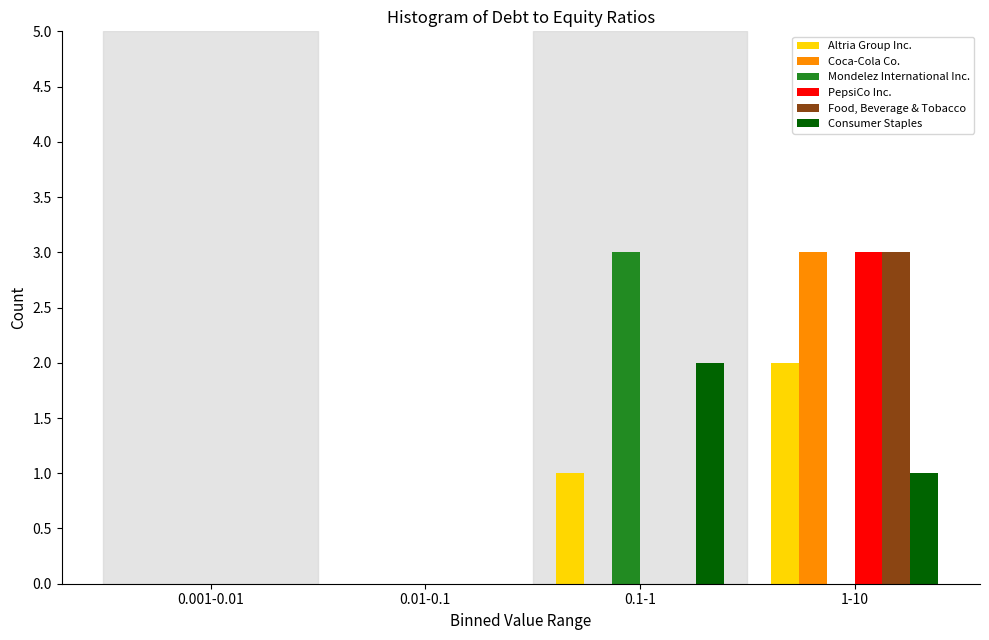

Reading left to right, extract all data points from this chart.

Altria Group Inc.: 0.001-0.01=0	0.01-0.1=0	0.1-1=1	1-10=2
Coca-Cola Co.: 0.001-0.01=0	0.01-0.1=0	0.1-1=0	1-10=3
Mondelez International Inc.: 0.001-0.01=0	0.01-0.1=0	0.1-1=3	1-10=0
PepsiCo Inc.: 0.001-0.01=0	0.01-0.1=0	0.1-1=0	1-10=3
Food, Beverage & Tobacco: 0.001-0.01=0	0.01-0.1=0	0.1-1=0	1-10=3
Consumer Staples: 0.001-0.01=0	0.01-0.1=0	0.1-1=2	1-10=1